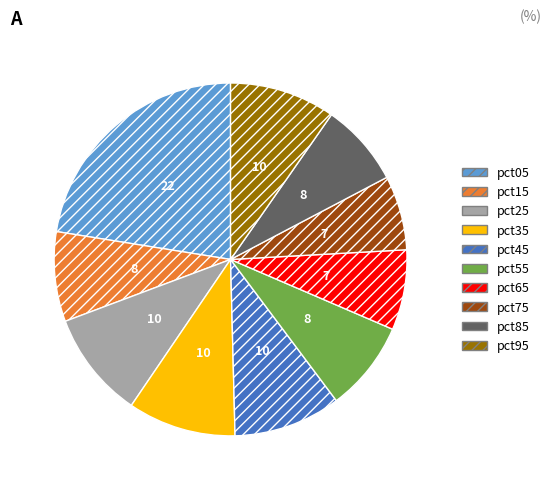

Is it true that pct15 is 8% of the pie?

True